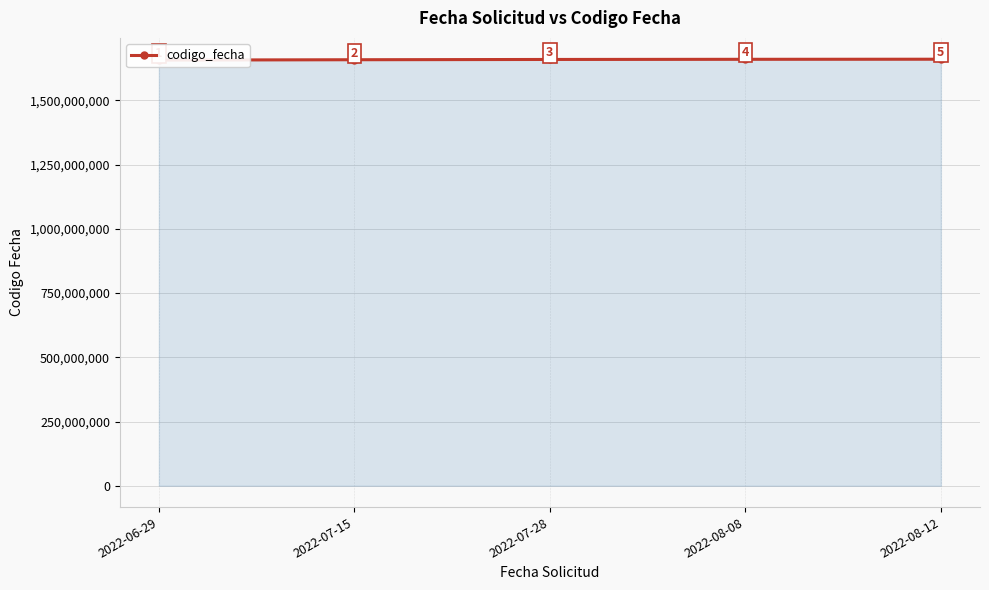

Reading left to right, extract all data points from this chart.

2022-06-29=1656950653	2022-07-15=1658305194	2022-07-28=1659366037	2022-08-08=1659980110	2022-08-12=1660318975